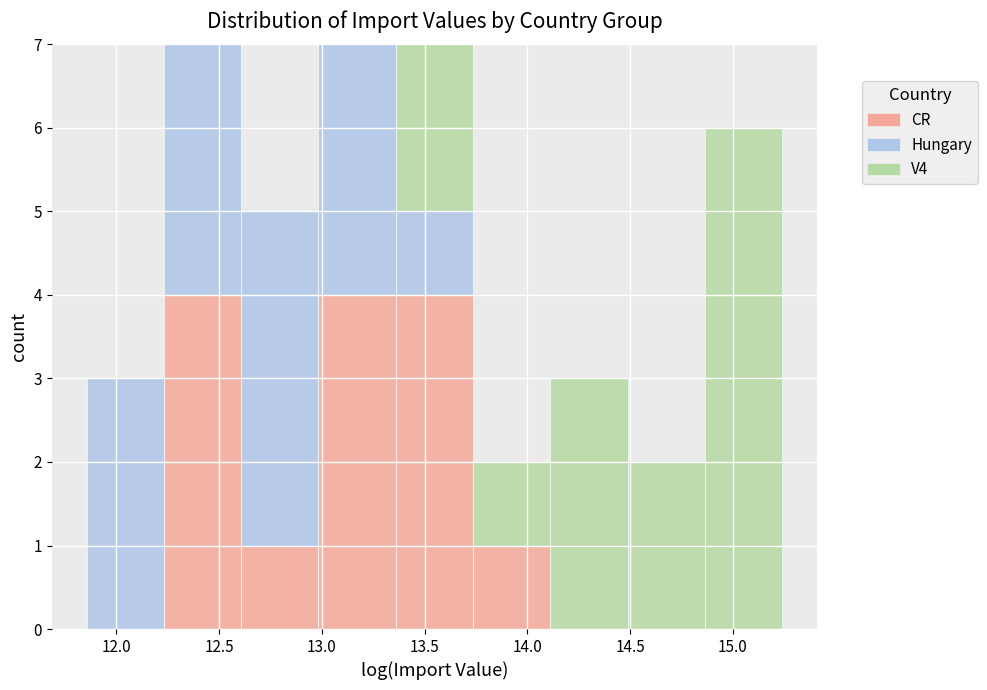

Reading left to right, transcribe this chart: for each stacked bar, give the range it covers on the x-axis and its total height. Neither the bar edges nor the heights are printed on the chart, so give them approximately, as read against the axes.

11.85 to 12.25: 3
12.25 to 12.60: 7
12.60 to 13.00: 5
13.00 to 13.35: 7
13.35 to 13.75: 7
13.75 to 14.10: 2
14.10 to 14.50: 3
14.50 to 14.85: 2
14.85 to 15.25: 6